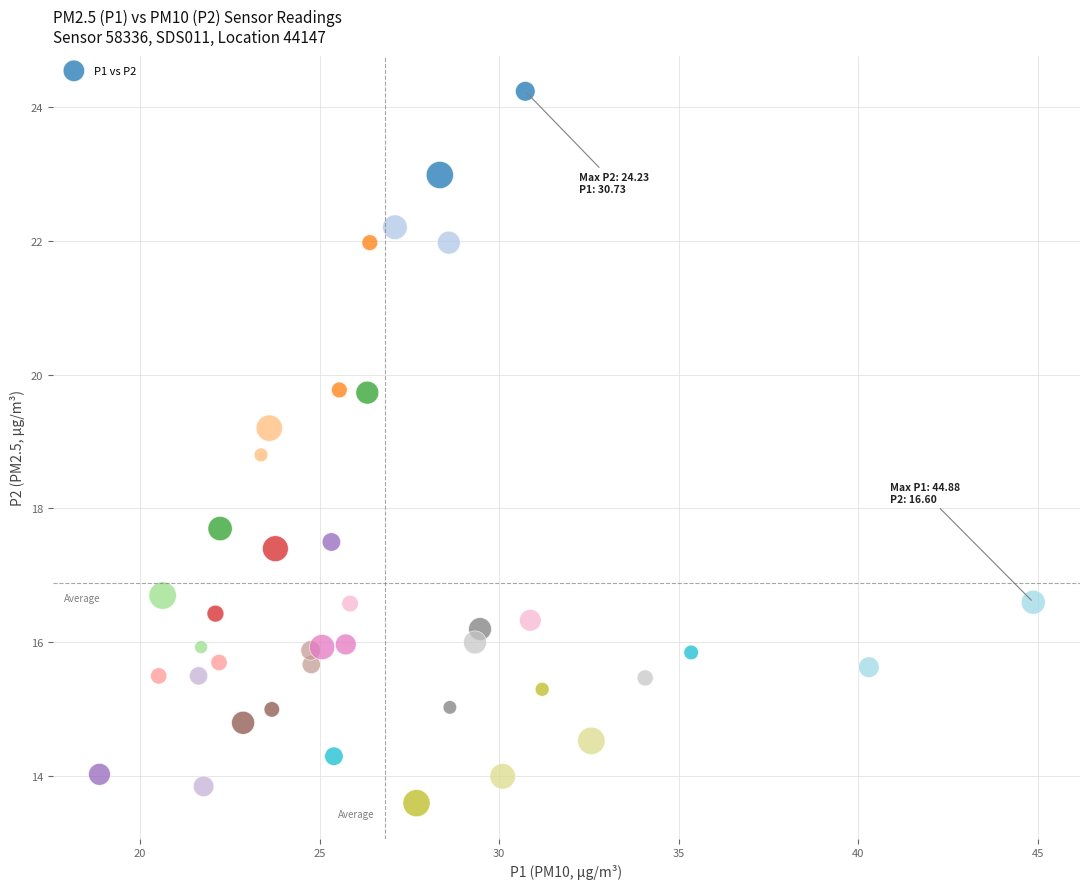

What Y value in the scatter plot is closest to 18?

17.7